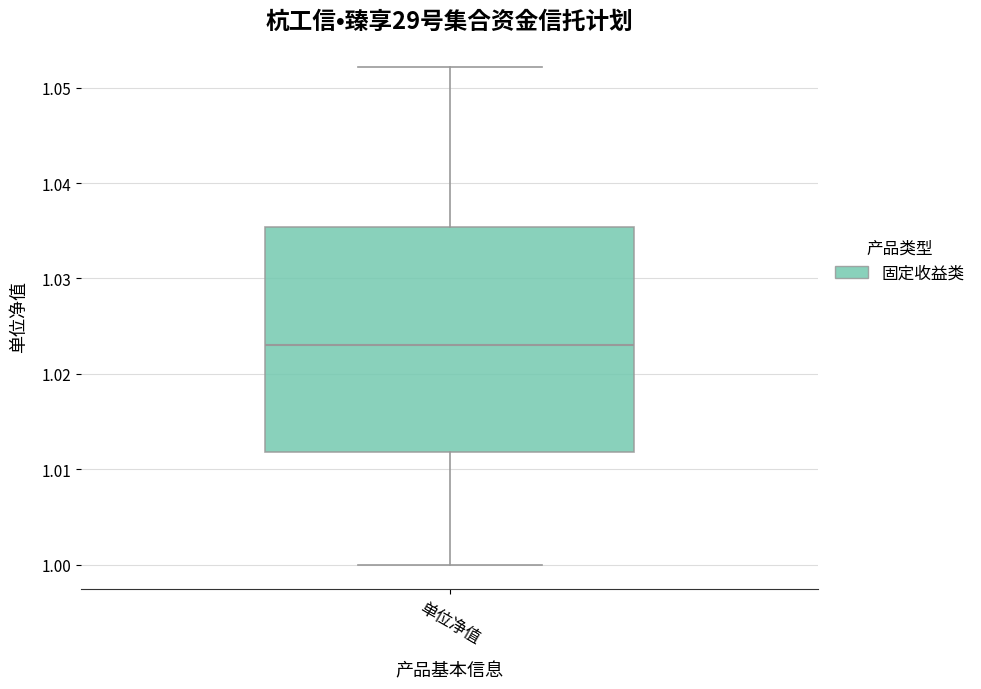

Transcribe this box plot: give where the median line is, the range the box spans, and where the two whiskers end, as read against the y-axis. The values are not printed on the chart, so give them approximately, as read against the axis.

median 1.023, box 1.012 to 1.035, whiskers 1.000 to 1.052